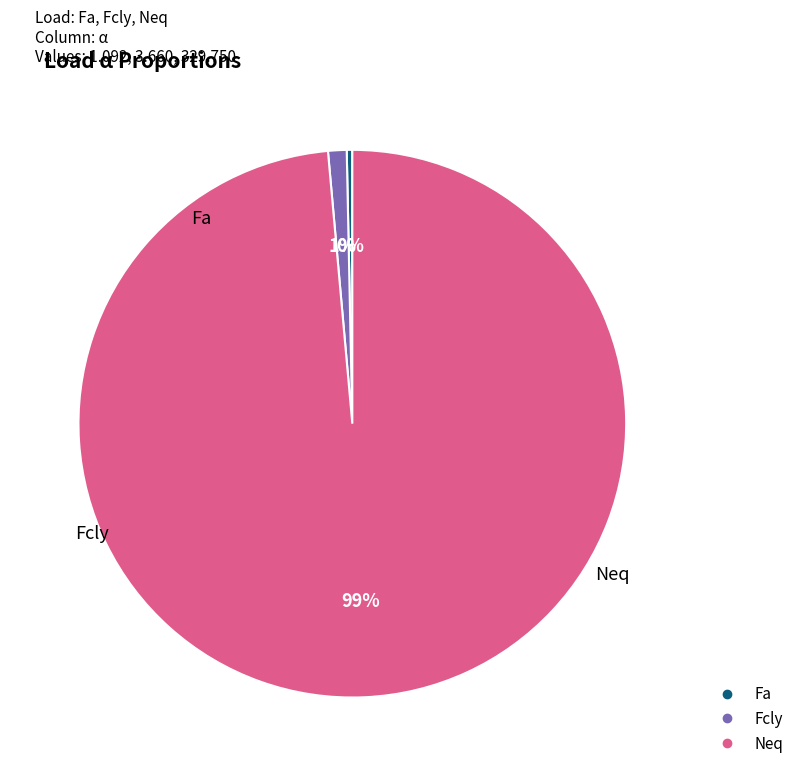

How many segments does this pie chart have?

3